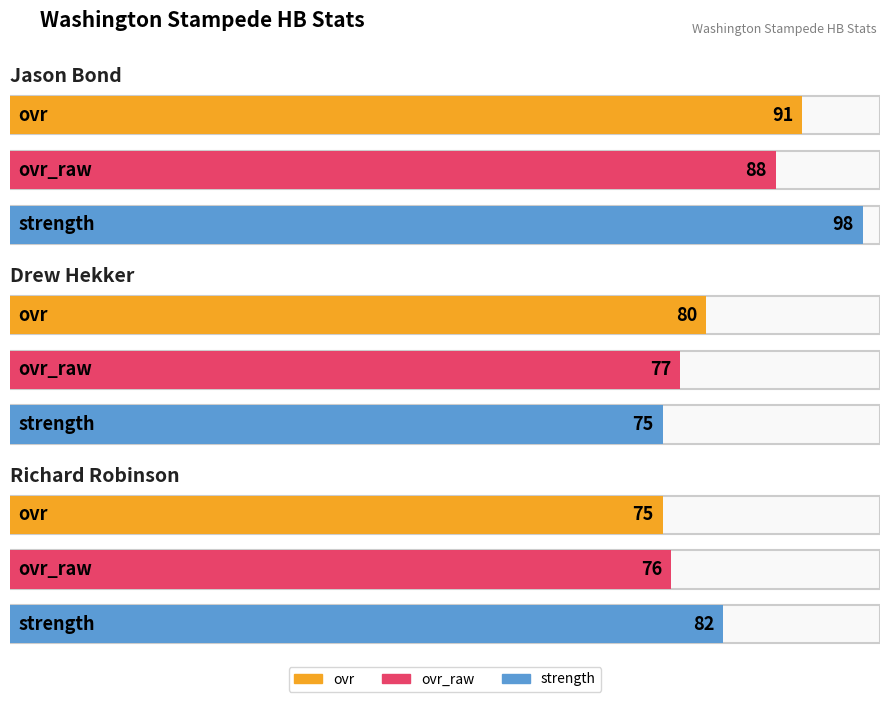

Where does the ovr series first go above 80?

Jason Bond